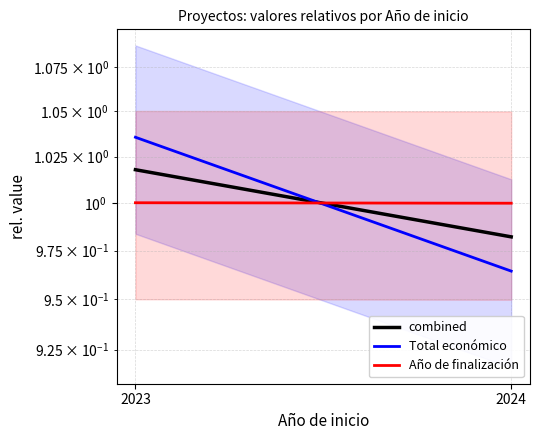

How many values in the Total económico series exceed 1?

1